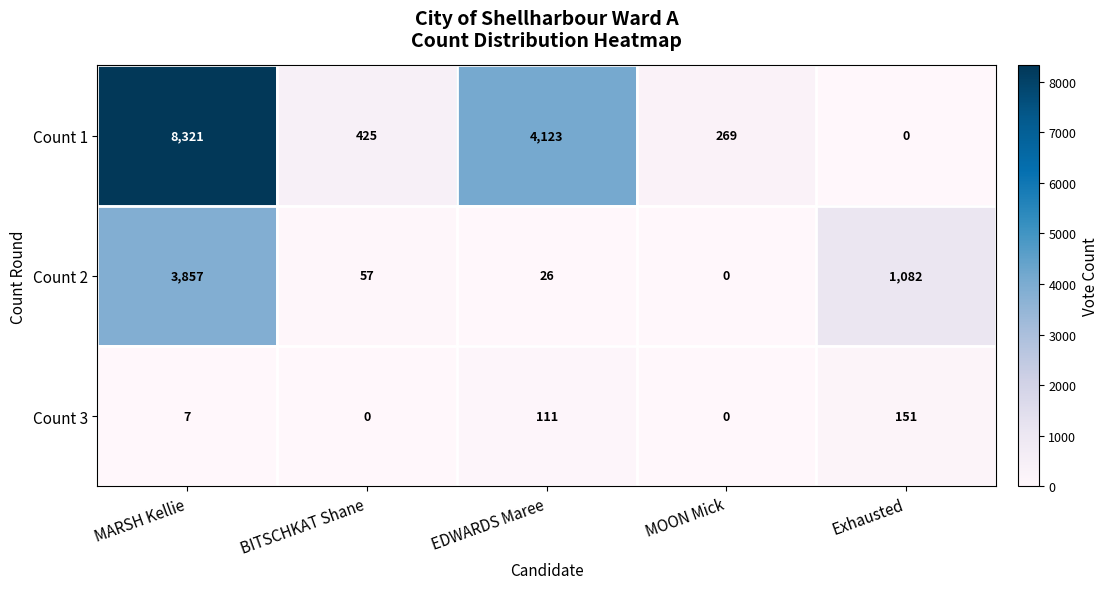

What is the total value across all series at Exhausted?

1233